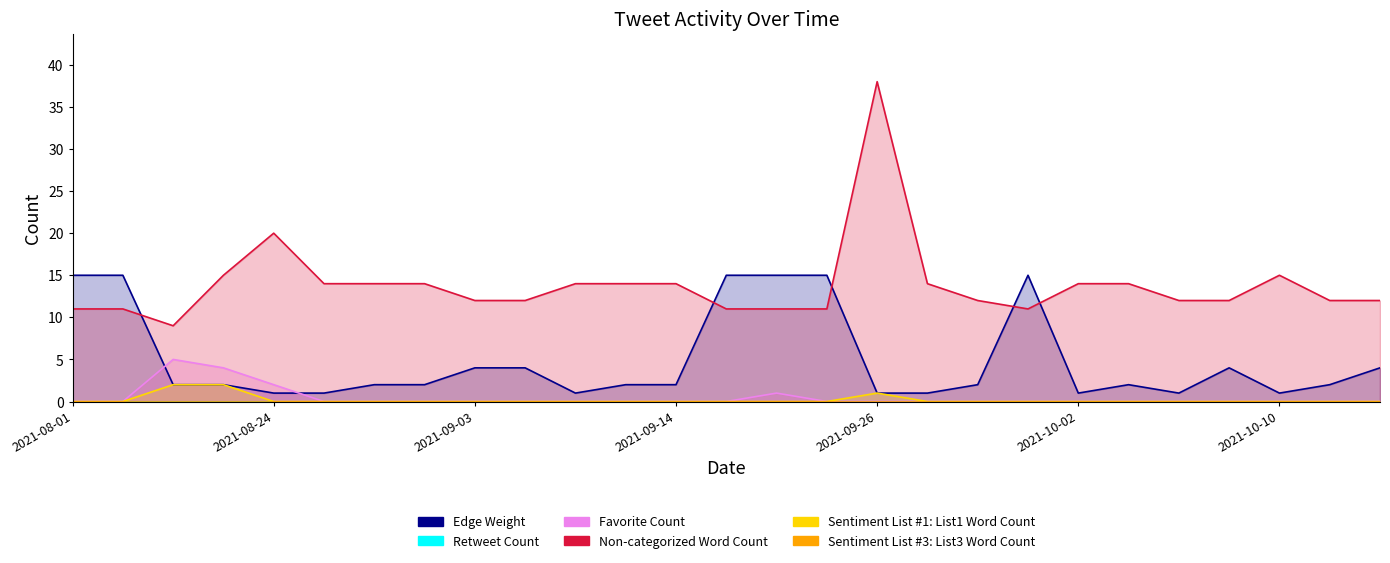

True or false: Favorite Count has more than 0 points higher than both neighbors.

True